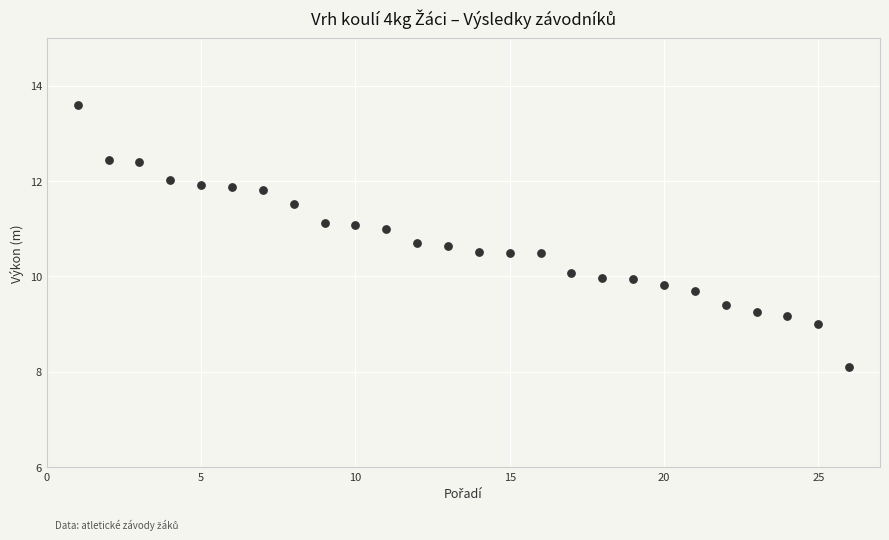

What is the range of Y values (max minus min)?

5.5